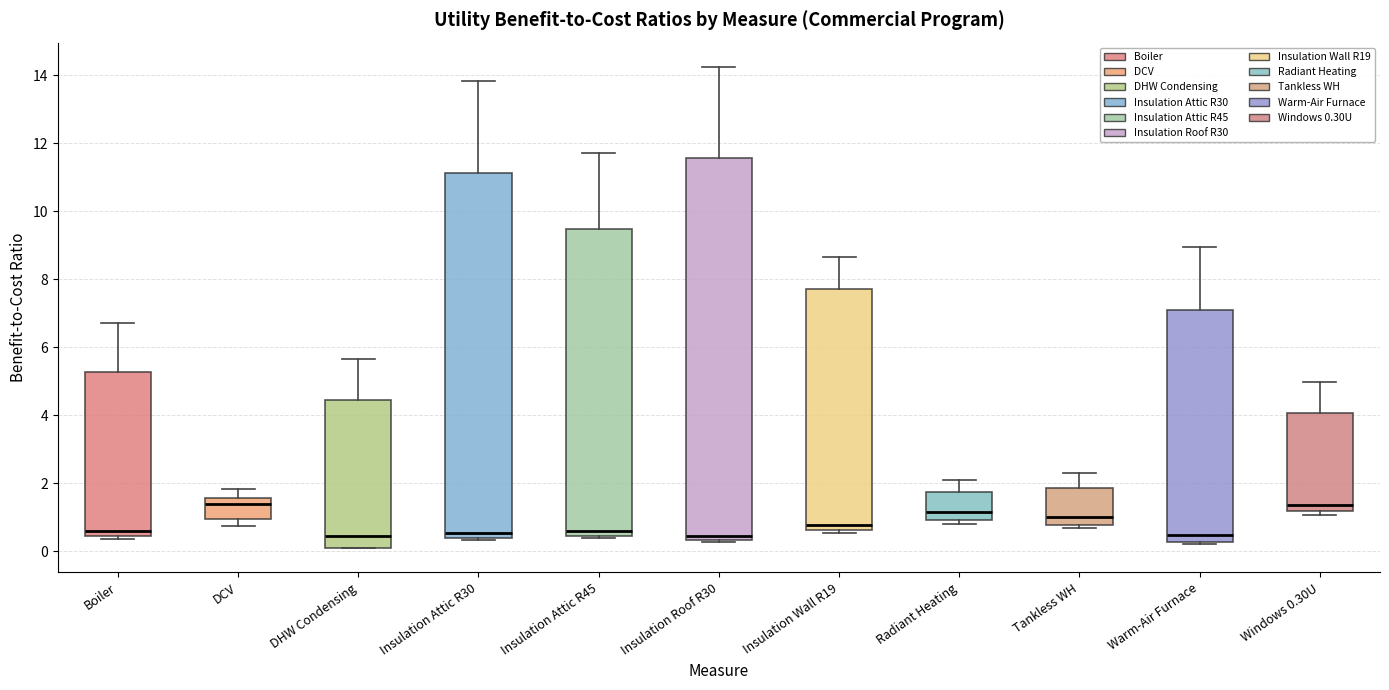

Where is the lower edge of the box for Radiant Heating on the y-axis? The values are not printed on the chart, so give them approximately, as read against the axis.

1.0